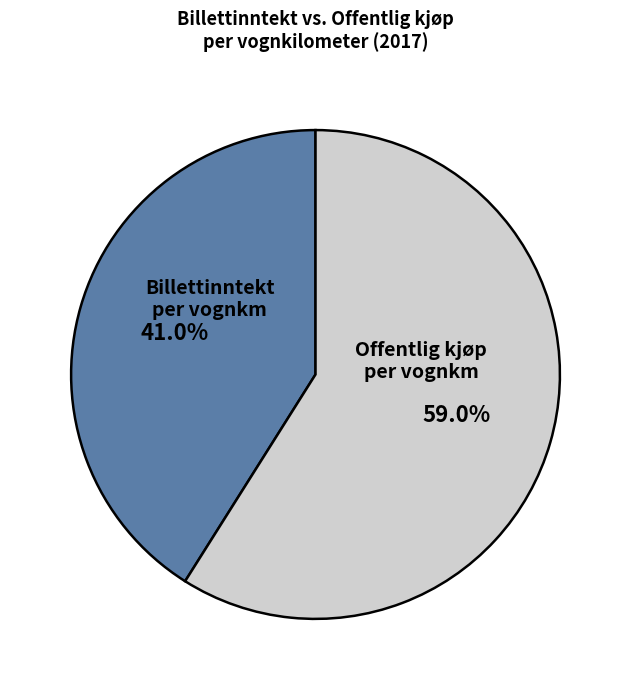

Is there any slice that represents more than half of the pie?

Yes